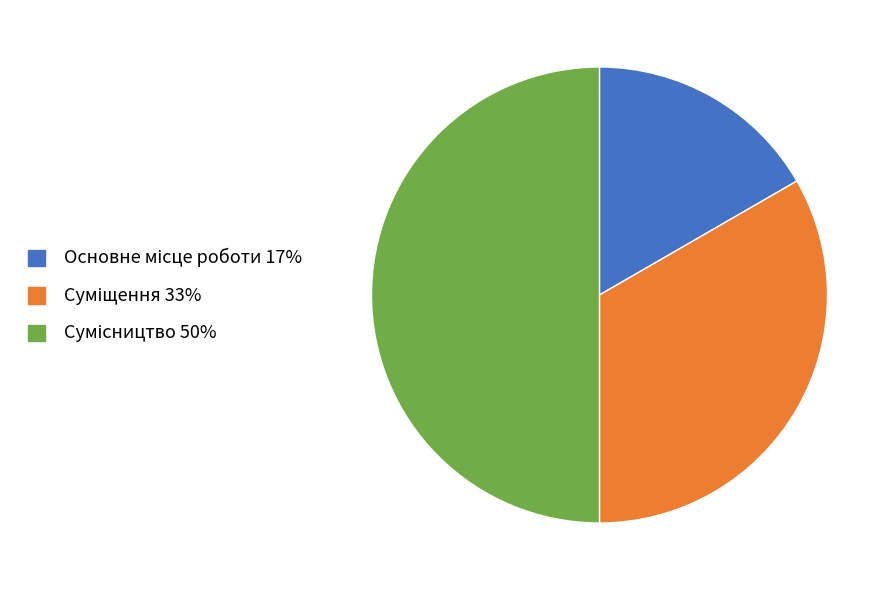

Which slice is the largest?

Сумісництво